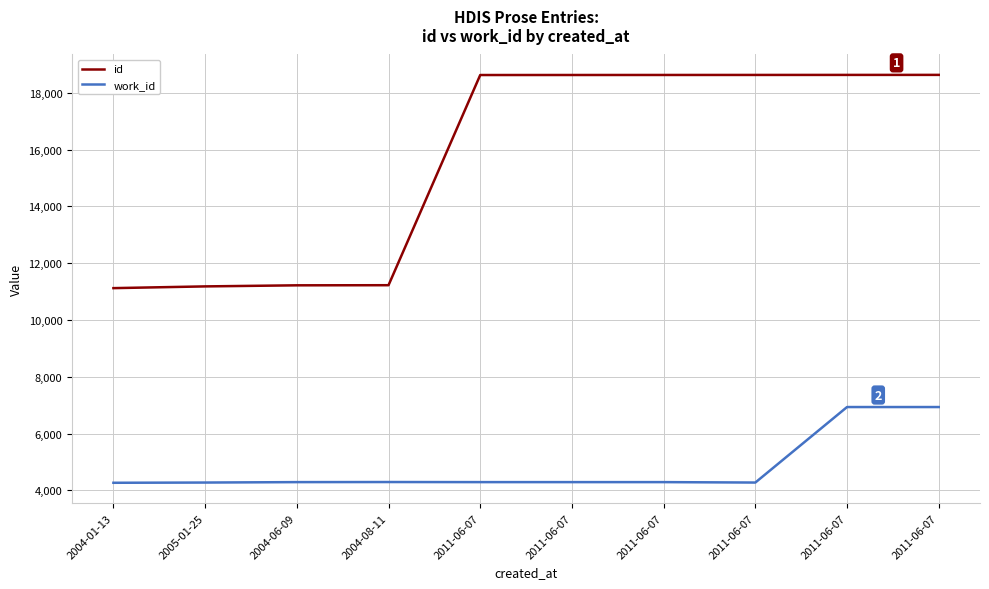

True or false: id and work_id cross at least once.

False